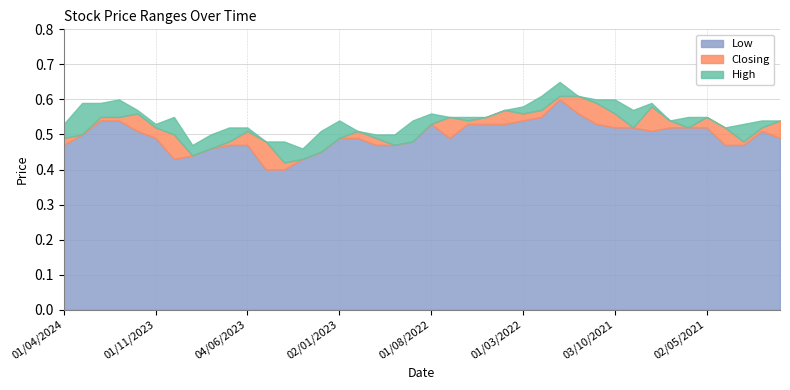

Which category has the lowest value in the Closing series?

02/04/2023